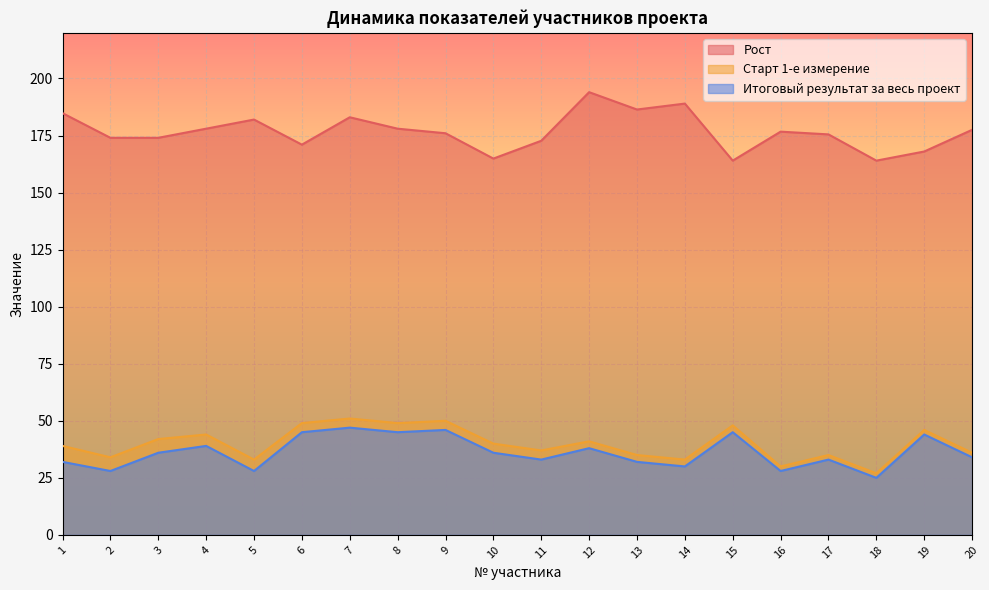

At which category does the chart reach its minimum across all series?

18